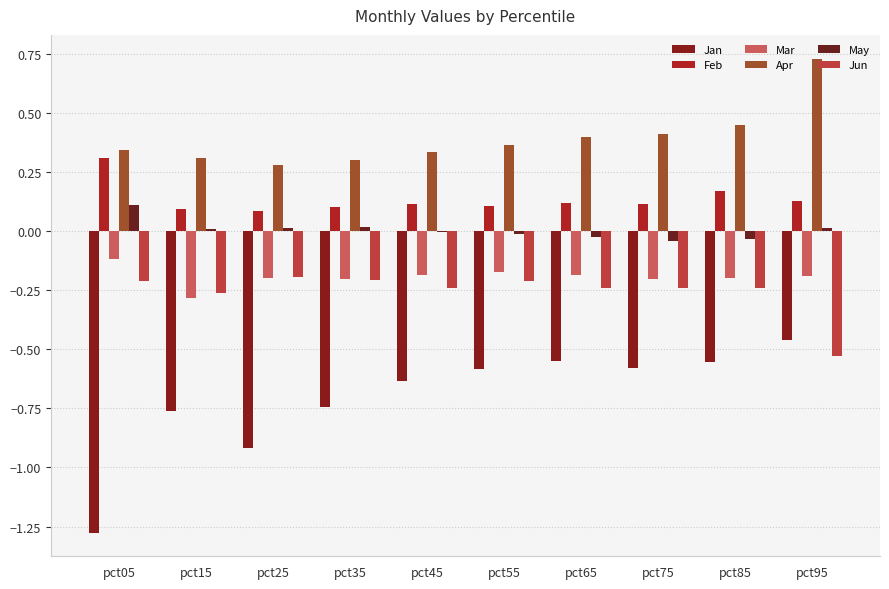

What is the average value of the Mar series?

-0.2